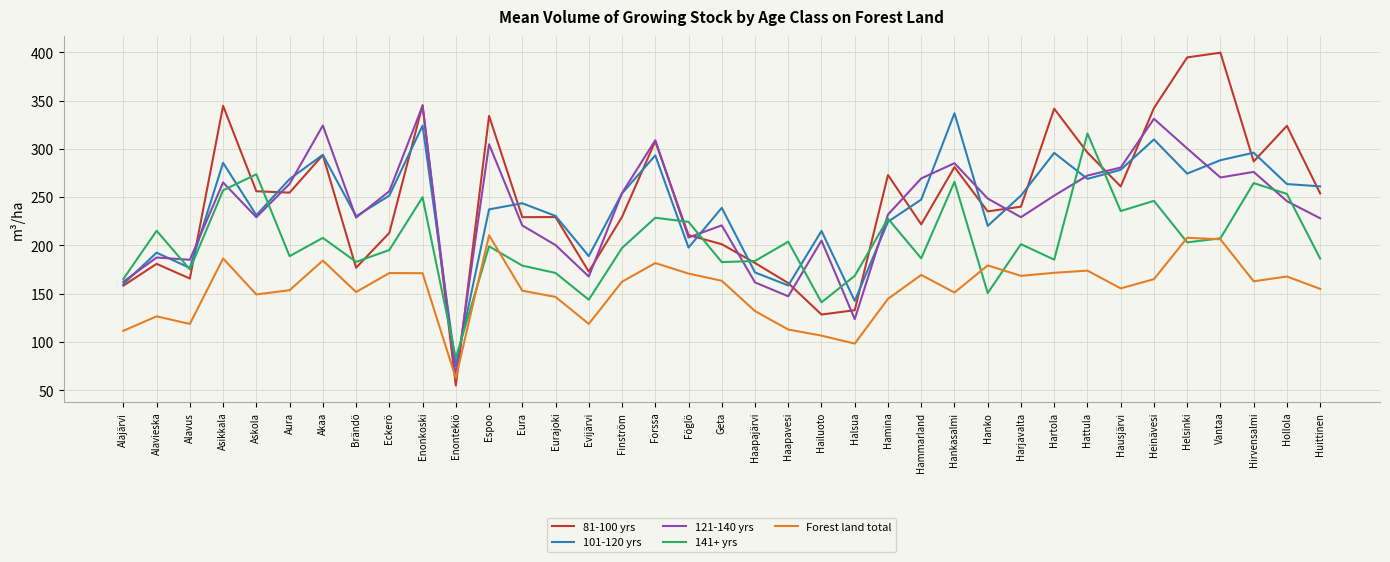

True or false: 81-100 yrs has a value of 256.1 at Askola.

True